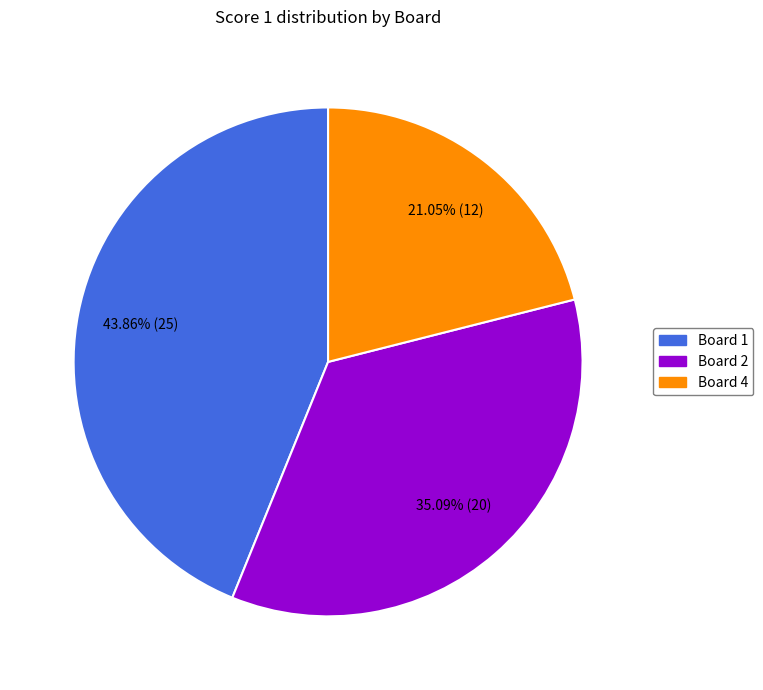

Is there any slice that represents more than half of the pie?

No